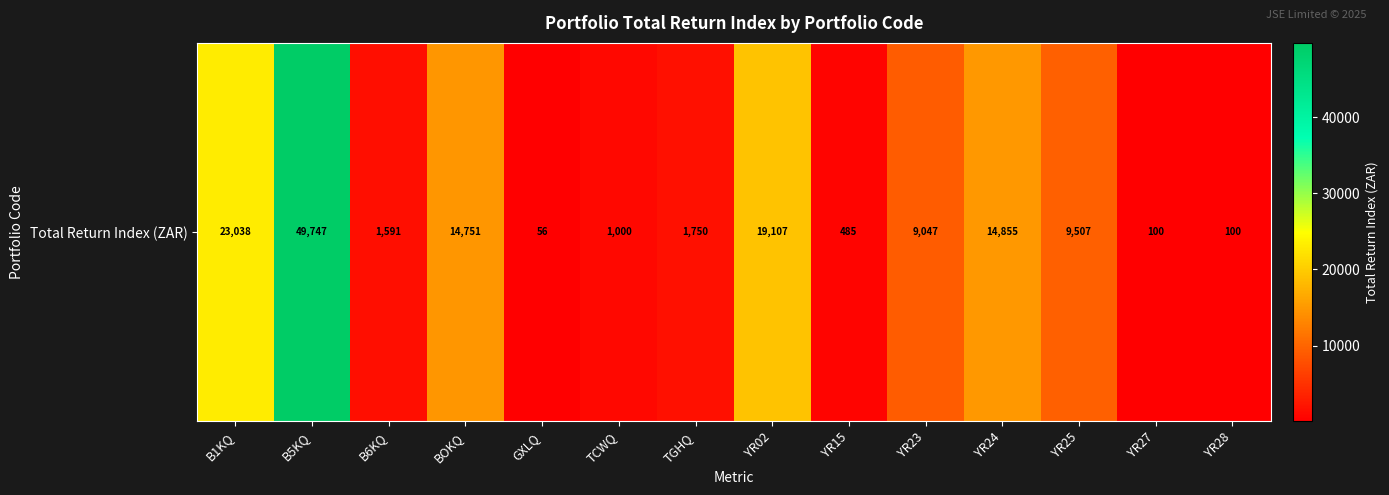

Rank the categories by value from lowest to highest.

GXLQ, YR27, YR28, YR15, TCWQ, B6KQ, TGHQ, YR23, YR25, BOKQ, YR24, YR02, B1KQ, B5KQ